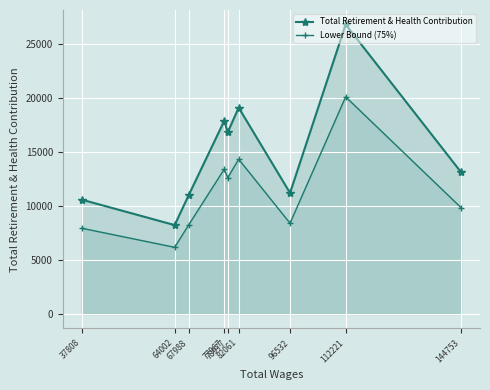

Which series has the widest spread of values?

Total Retirement & Health Contribution